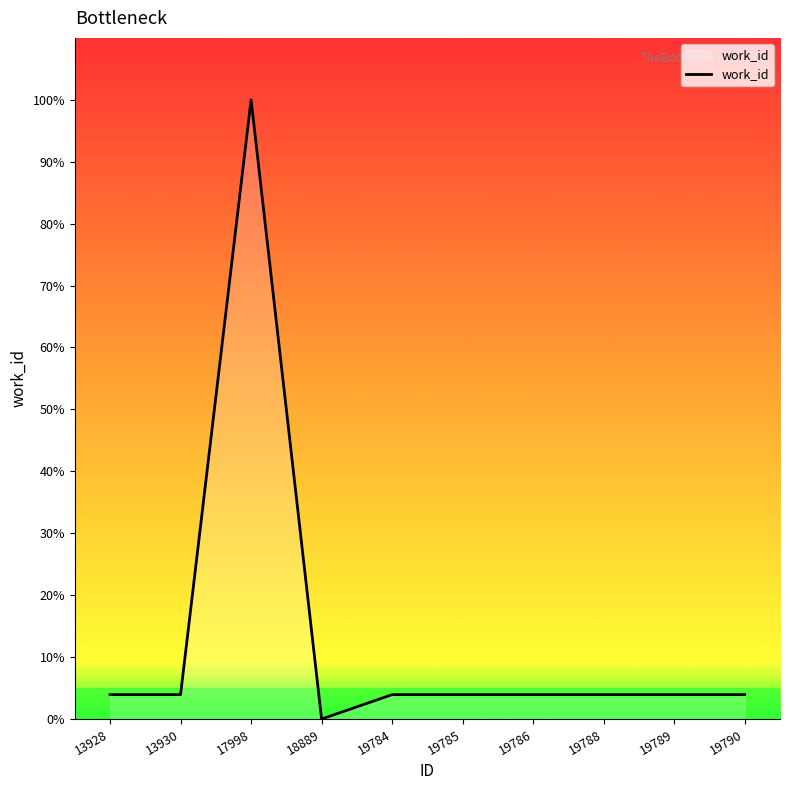

Which label corresponds to the smallest value in the chart?

18889